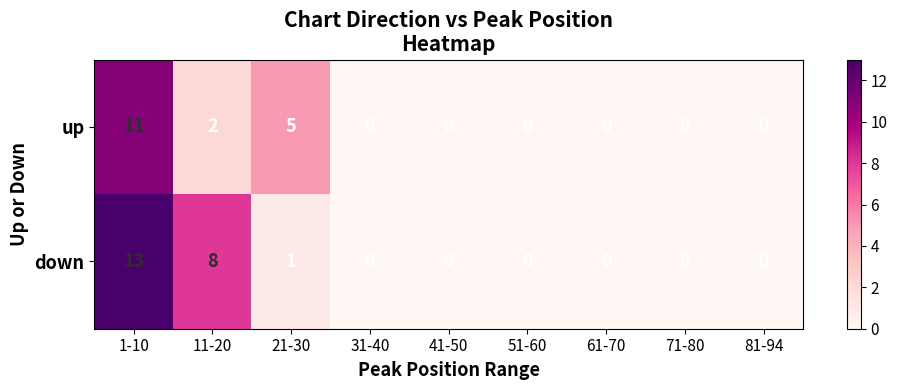

How many series are shown in this chart?

2